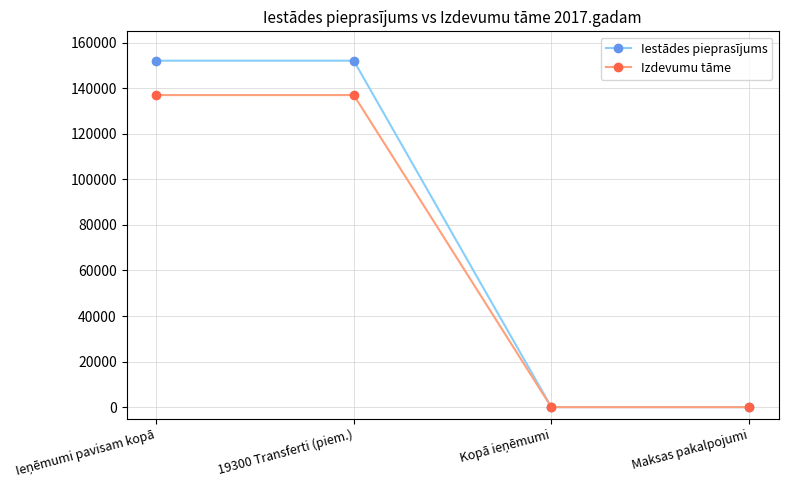

Which series has the largest total across all categories?

Iestādes pieprasījums